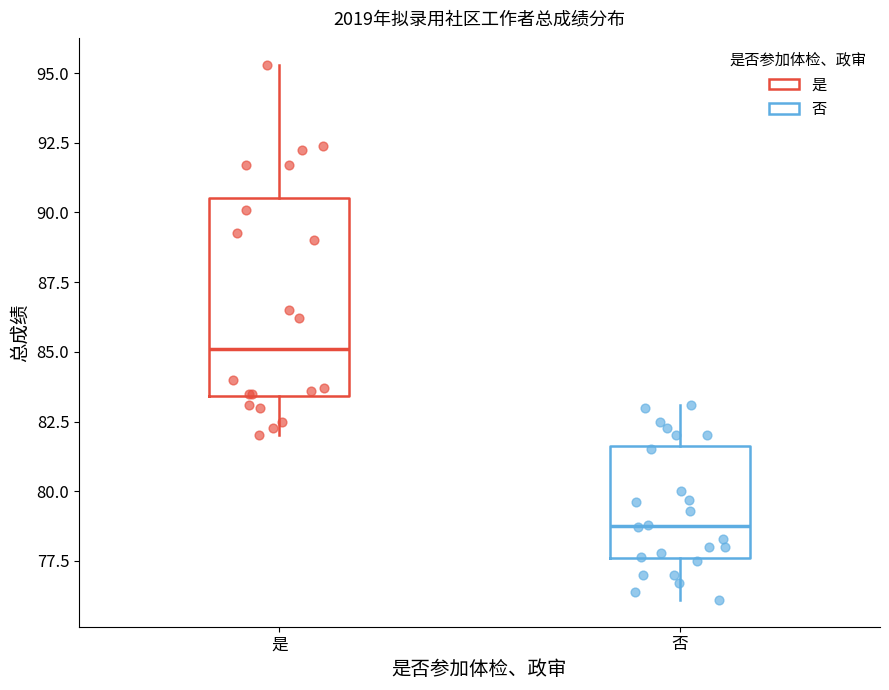

Which box is the tallest, from its lower edge to its upper edge?

是